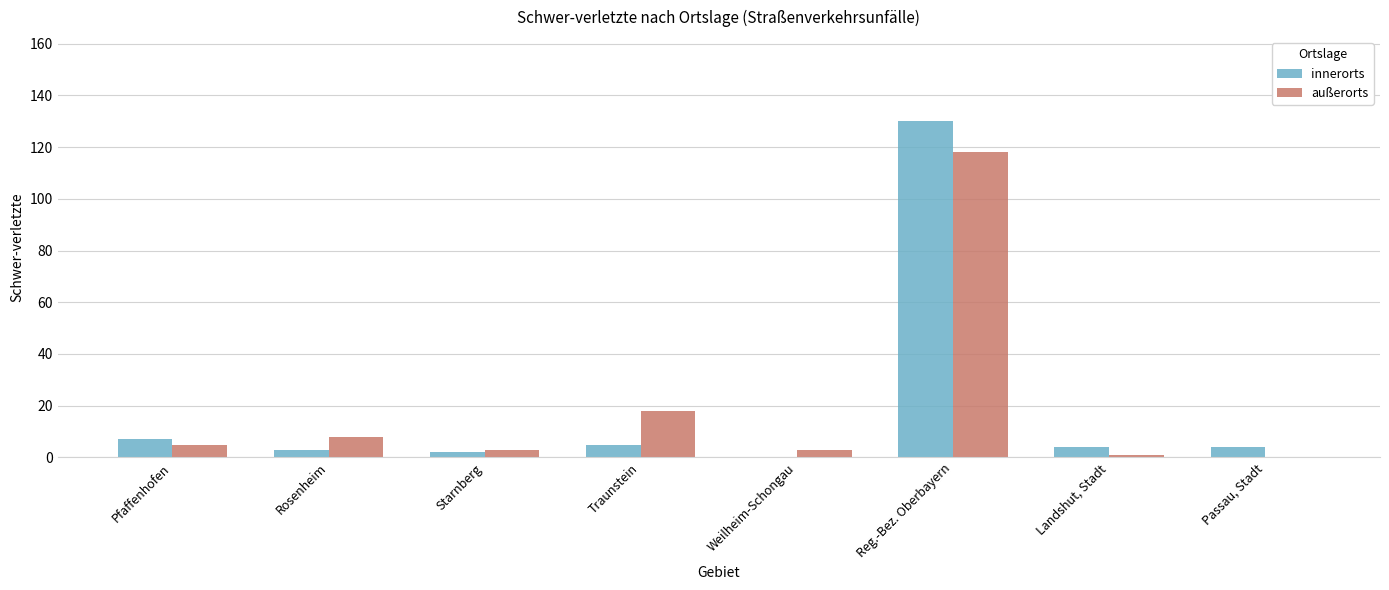

Are the bars grouped side by side (vs. stacked)?

Yes